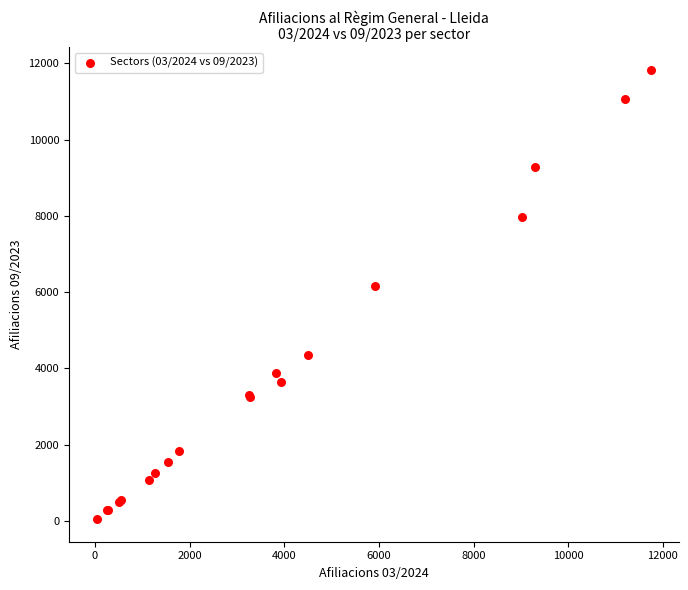

What Y value in the scatter plot is closest to 5940?

6170